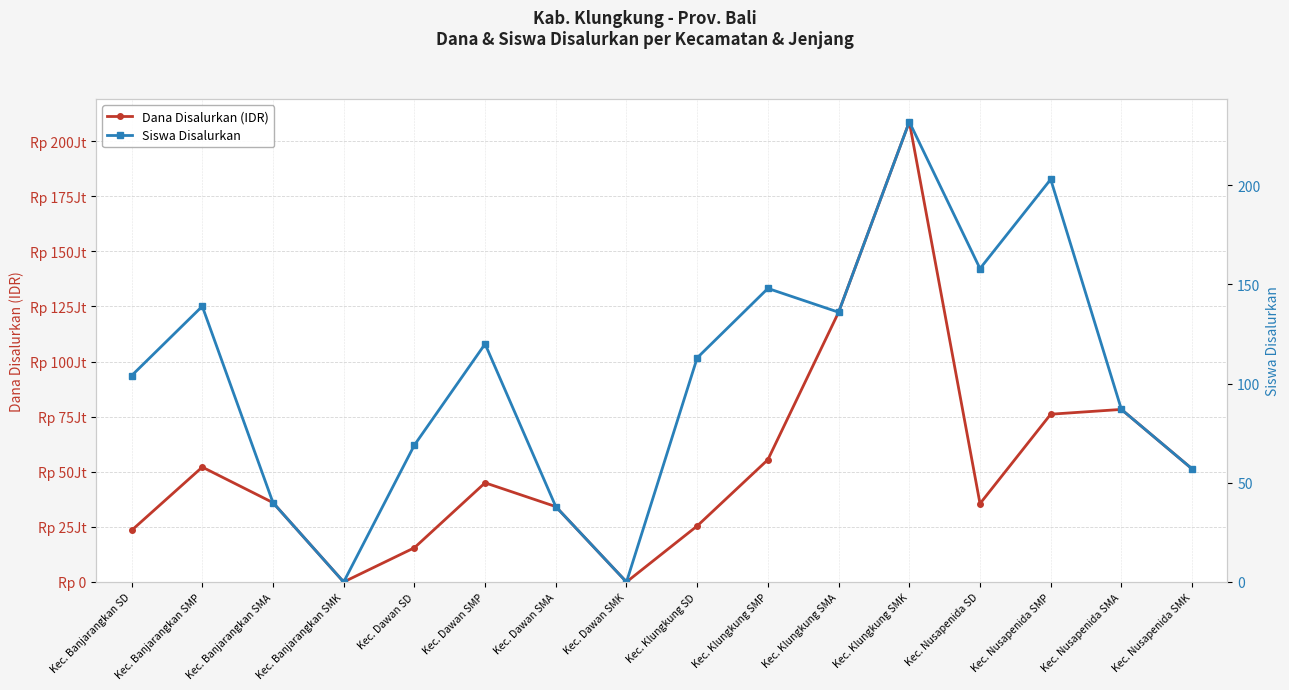

True or false: Dana Disalurkan (IDR) has a value of -81262069 at Kec. Dawan SMK.

False